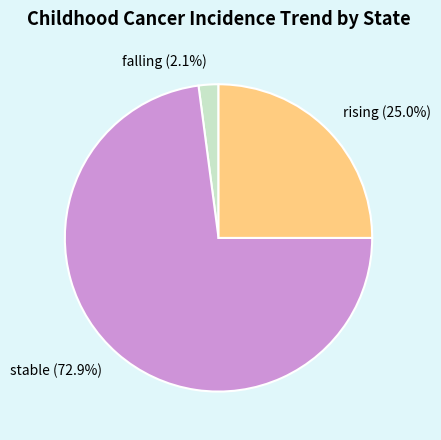

True or false: falling accounts for 16% of the total.

False